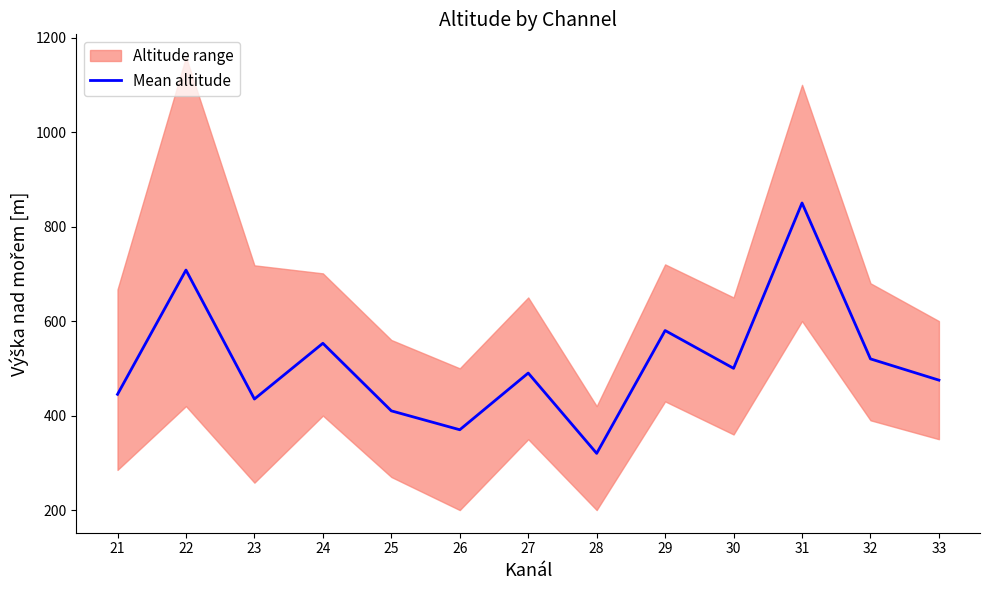

Reading left to right, transcribe all the data shown in this chart.

21=445	22=708	23=435	24=553	25=410	26=370	27=490	28=320	29=580	30=500	31=850	32=520	33=475